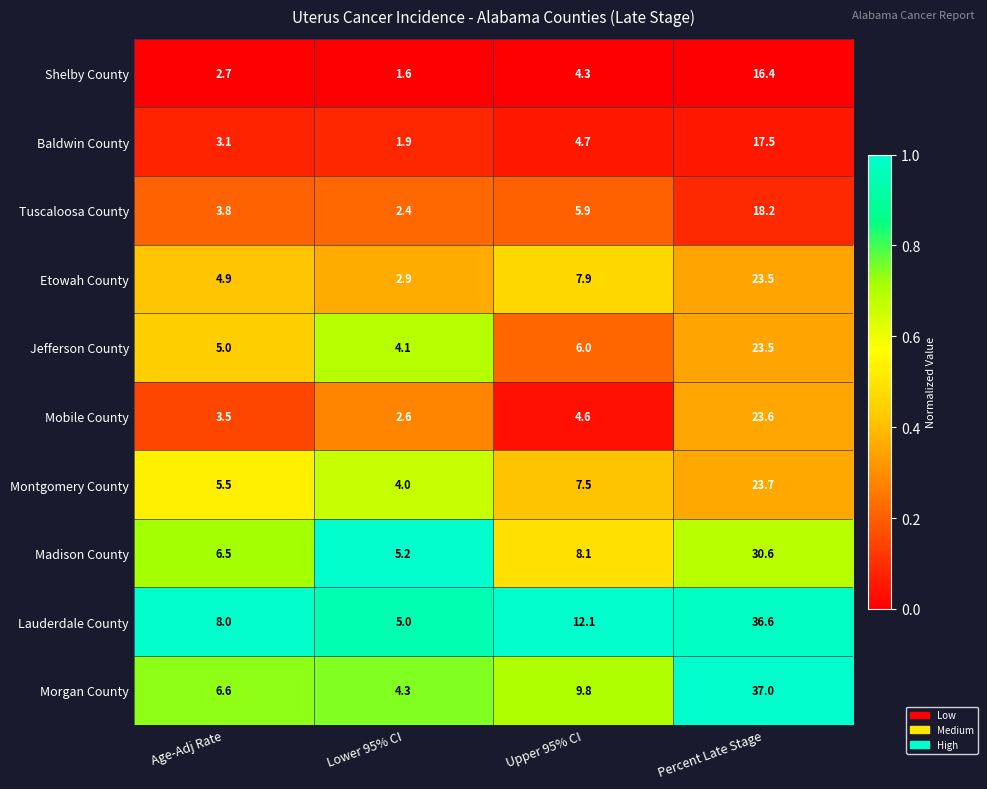

True or false: Madison County has a value of 30.6 at Percent Late Stage.

True